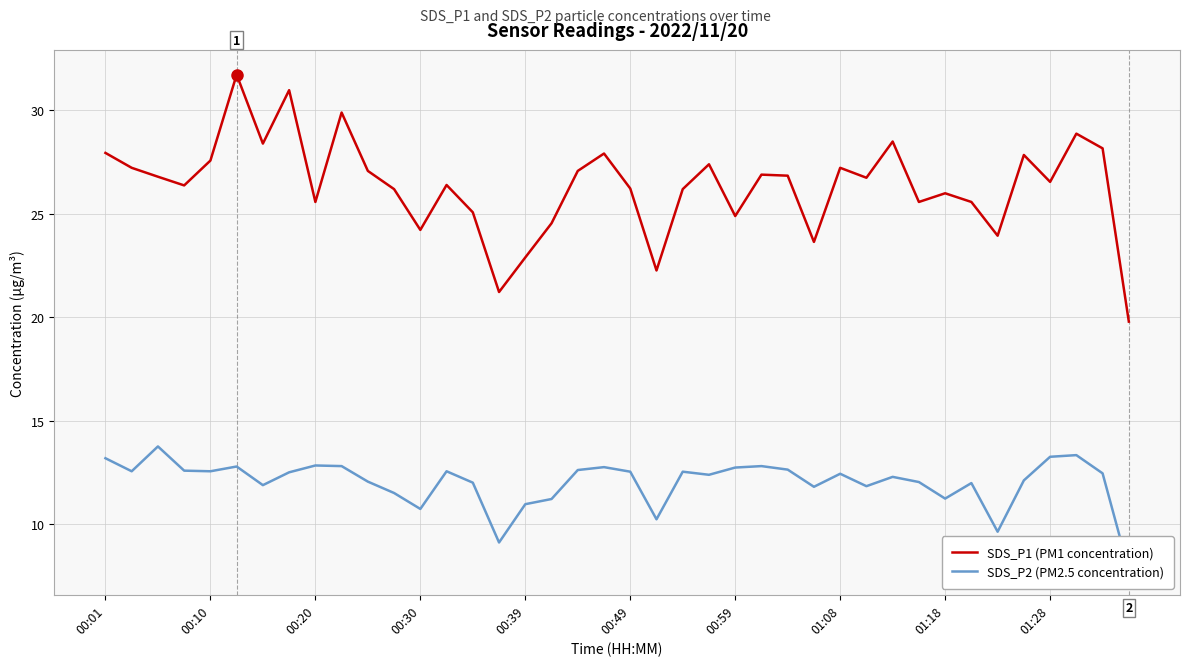

Where does the SDS_P1 (PM1 concentration) series first go above 26?

00:01